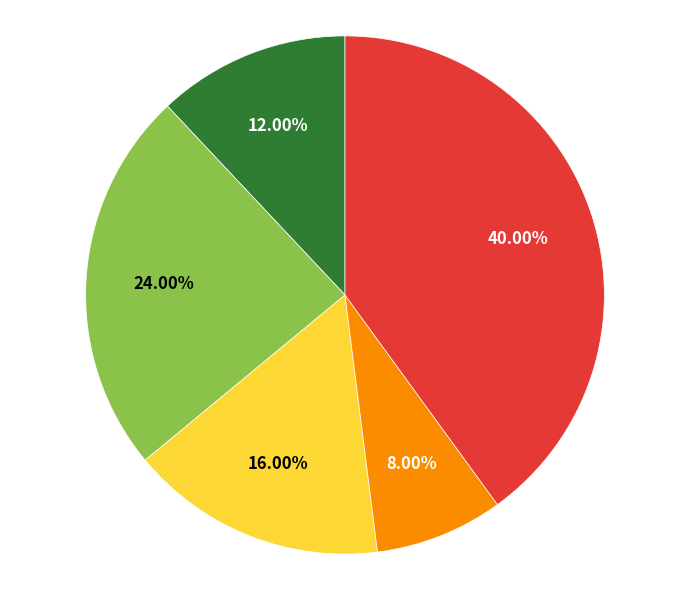

Does any single category account for the majority?

No